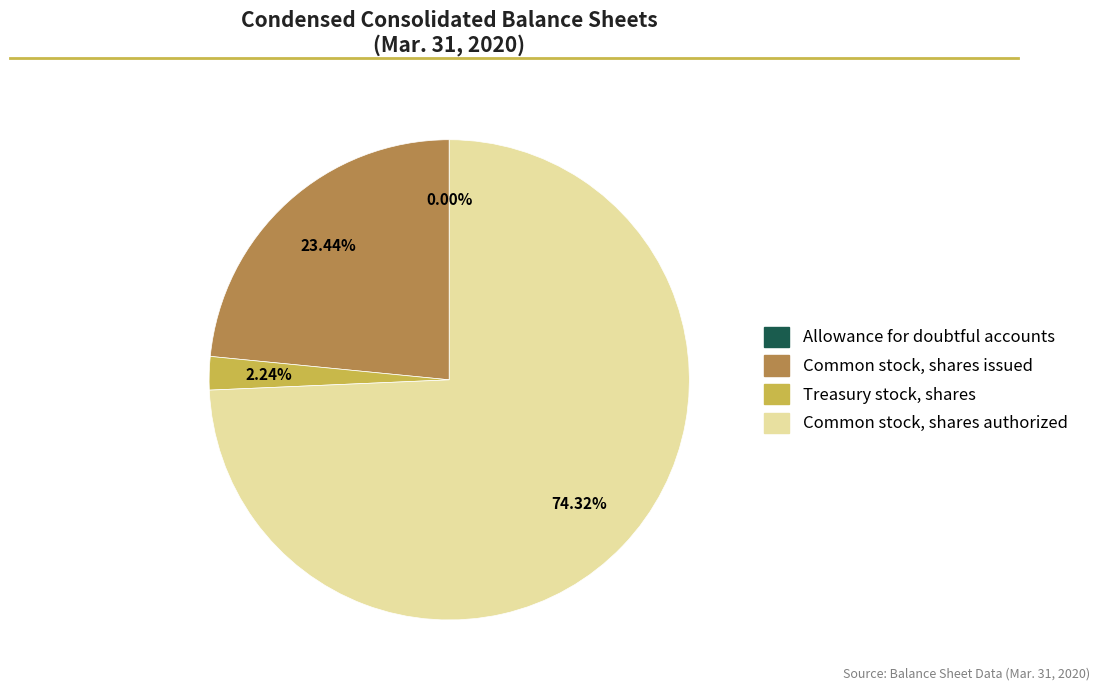

True or false: Common stock, shares authorized accounts for 81% of the total.

False